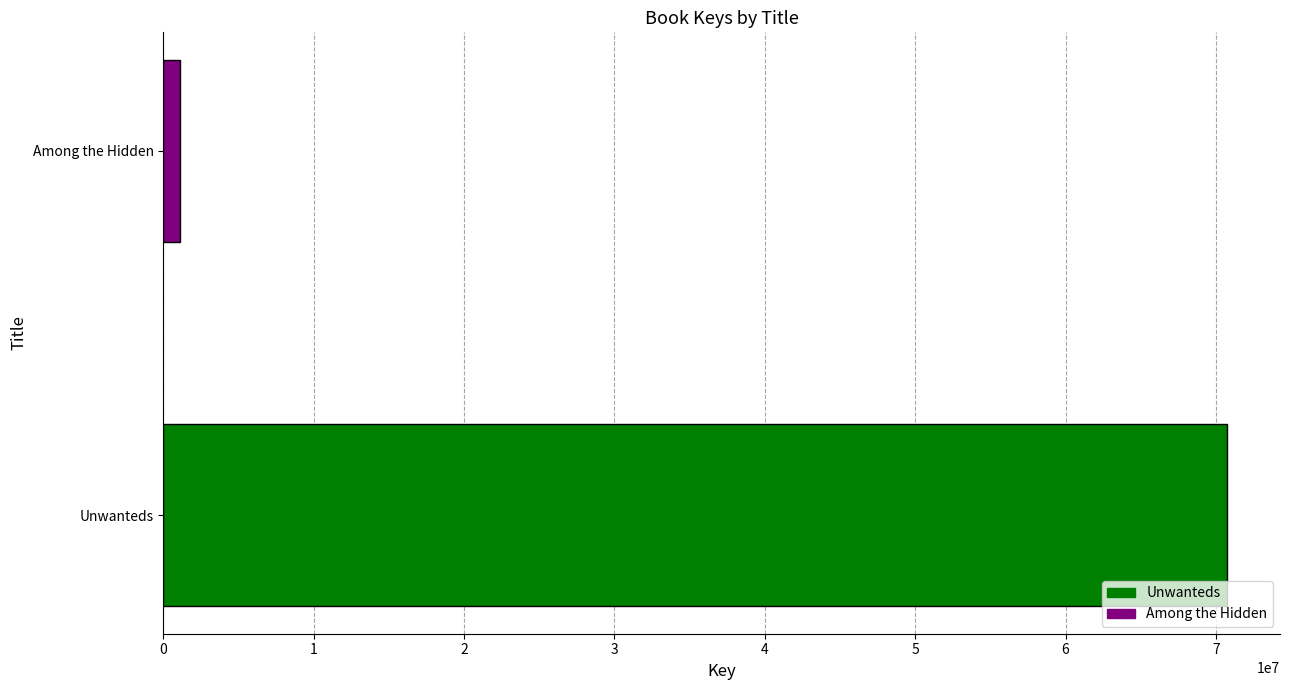

Rank the categories by value from lowest to highest.

Among the Hidden, Unwanteds